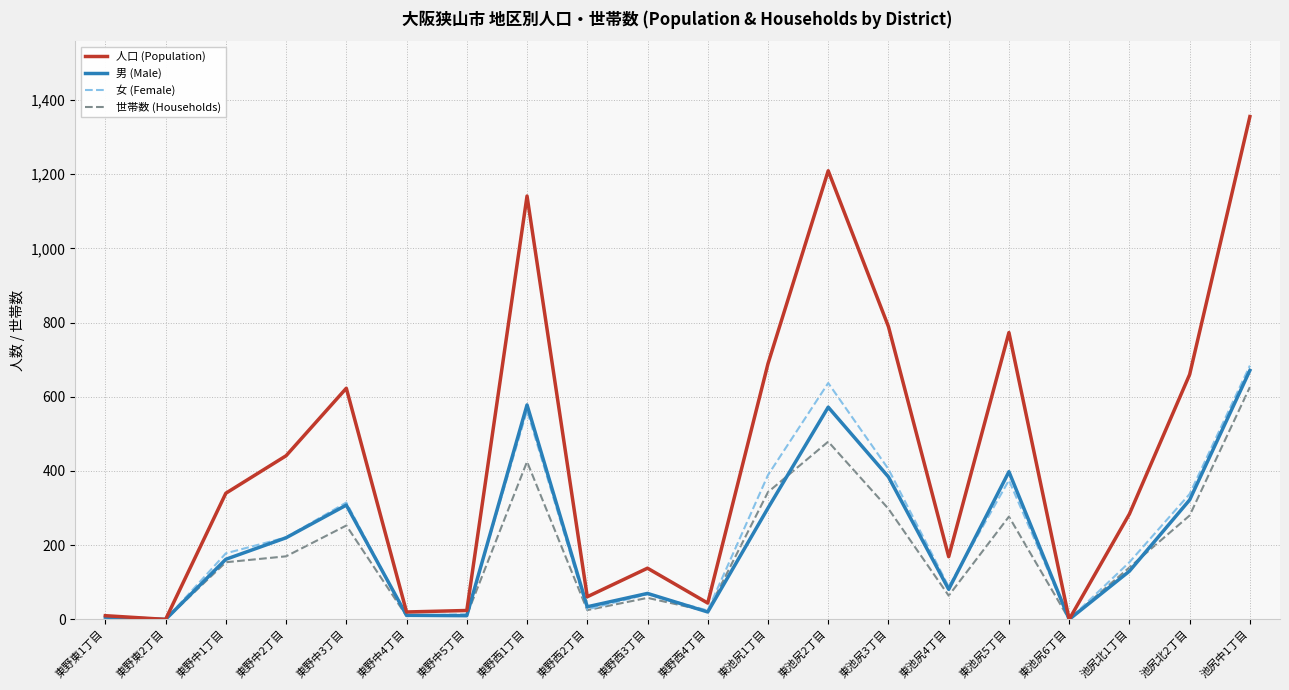

List the series in order of their peak value, highest first.

人口 (Population), 女 (Female), 男 (Male), 世帯数 (Households)